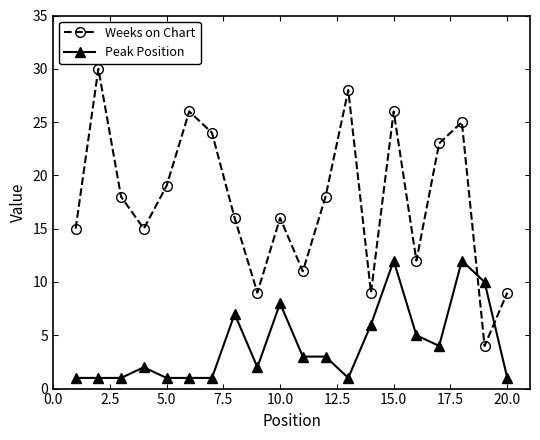

What is the maximum value shown in the chart?

30